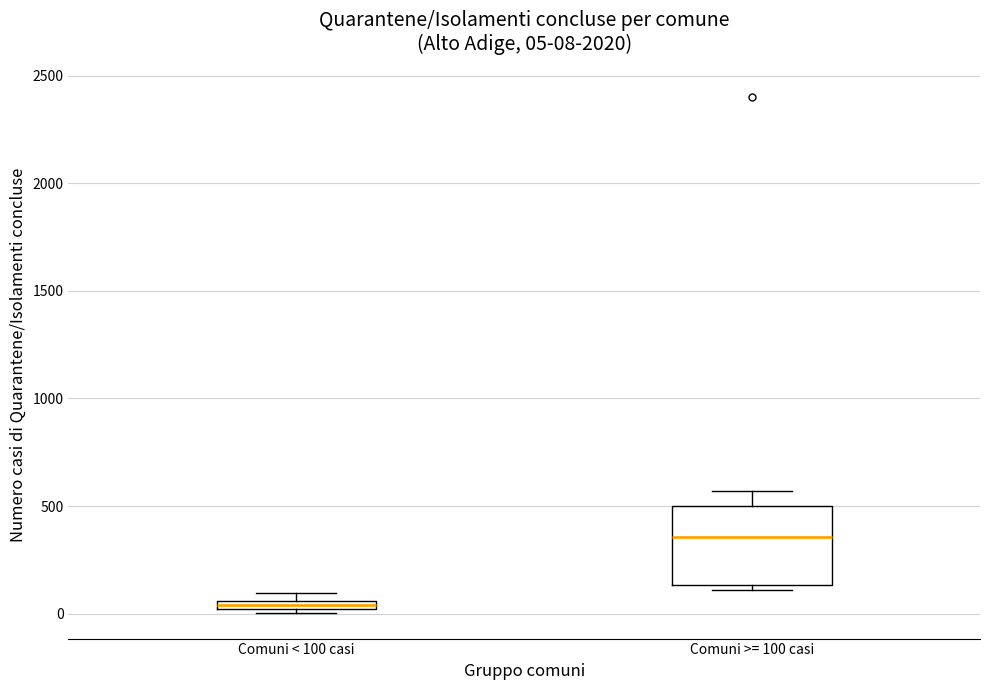

Which box is the tallest, from its lower edge to its upper edge?

Comuni >= 100 casi